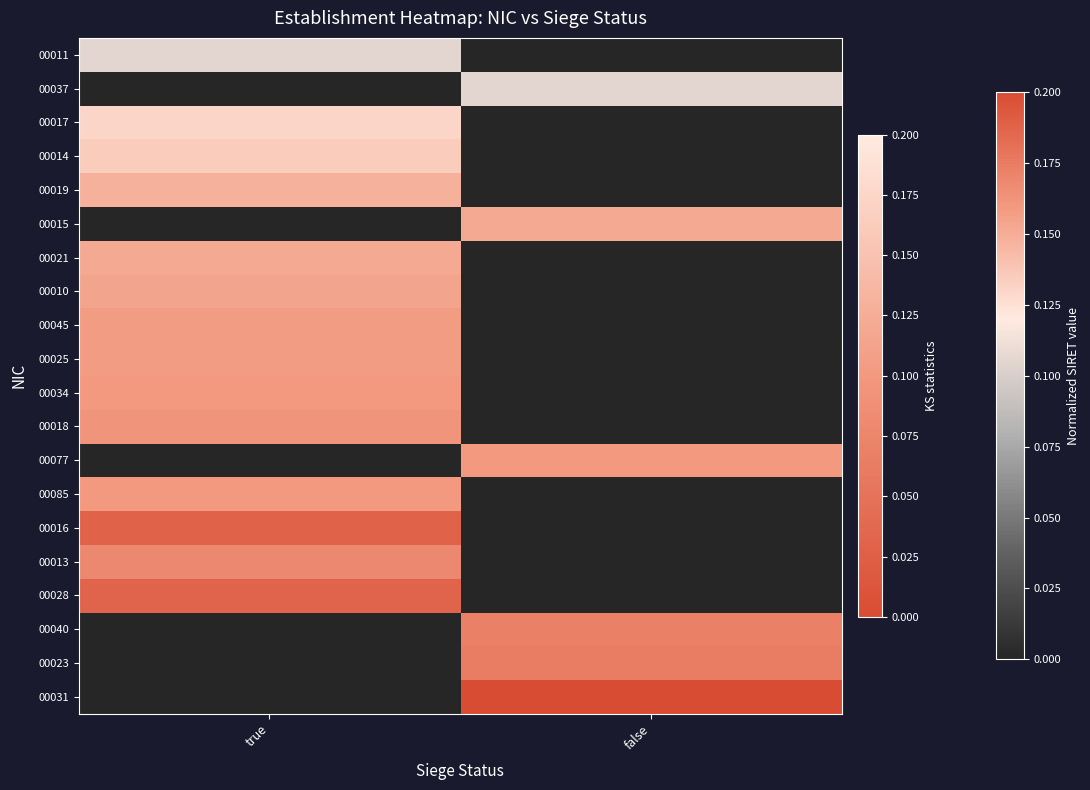

How many categories are shown in the chart?

2